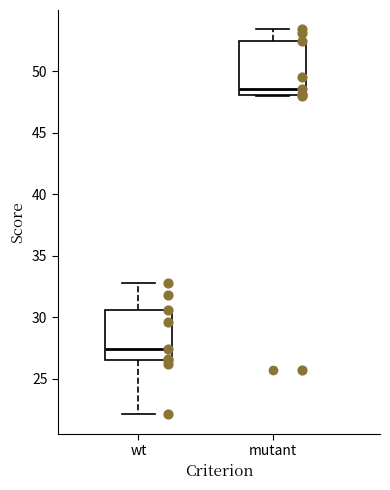

Reading left to right, read every box against the y-axis: the position of its median line, the range the box covers, and the ends of its whiskers. The values are not printed on the chart, so give them approximately, as read against the axis.

wt: median 27.5, box 26.5 to 30.5, whiskers 22.0 to 33.0
mutant: median 48.5, box 48.0 to 52.5, whiskers 48.0 to 53.5